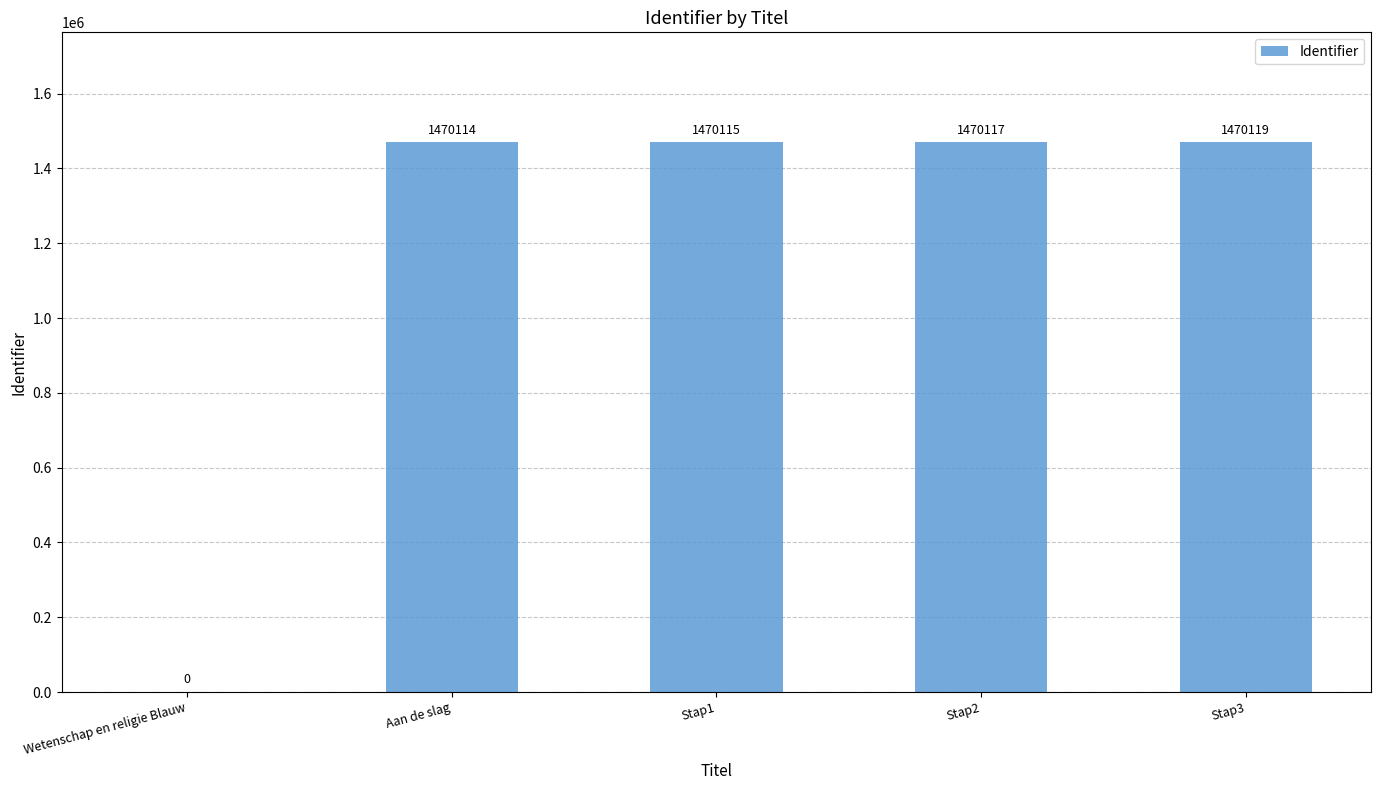

What is the maximum value shown in the chart?

1470119